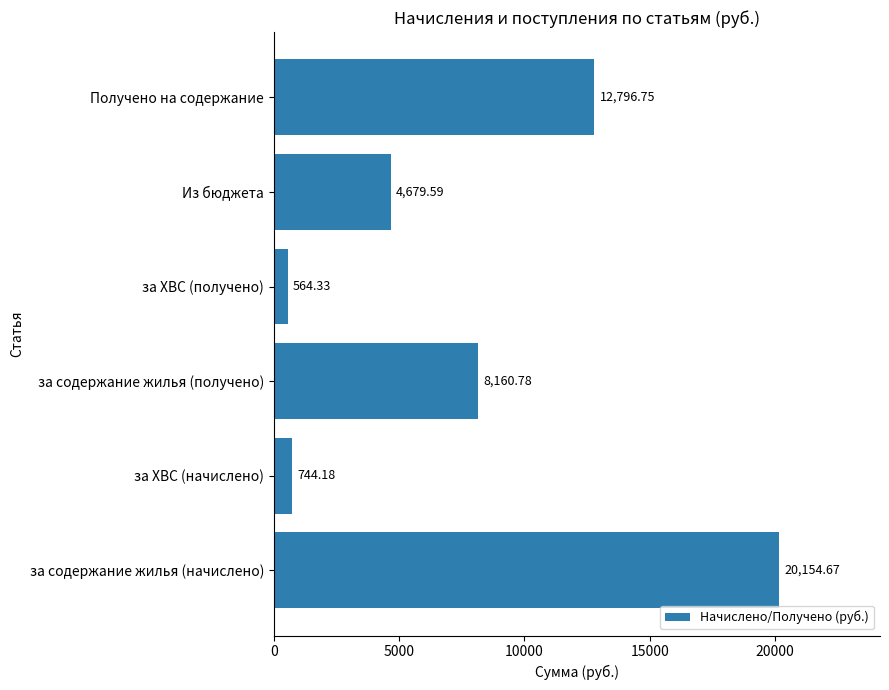

Rank the categories by value from lowest to highest.

за ХВС (получено), за ХВС (начислено), Из бюджета, за содержание жилья (получено), Получено на содержание, за содержание жилья (начислено)